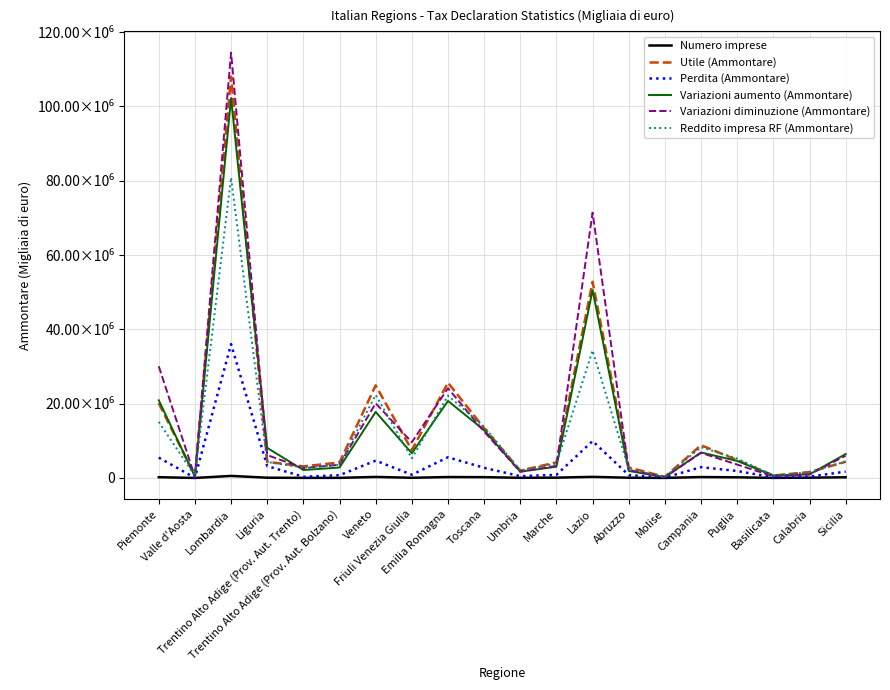

Is this an area chart (filled region under the line)?

No